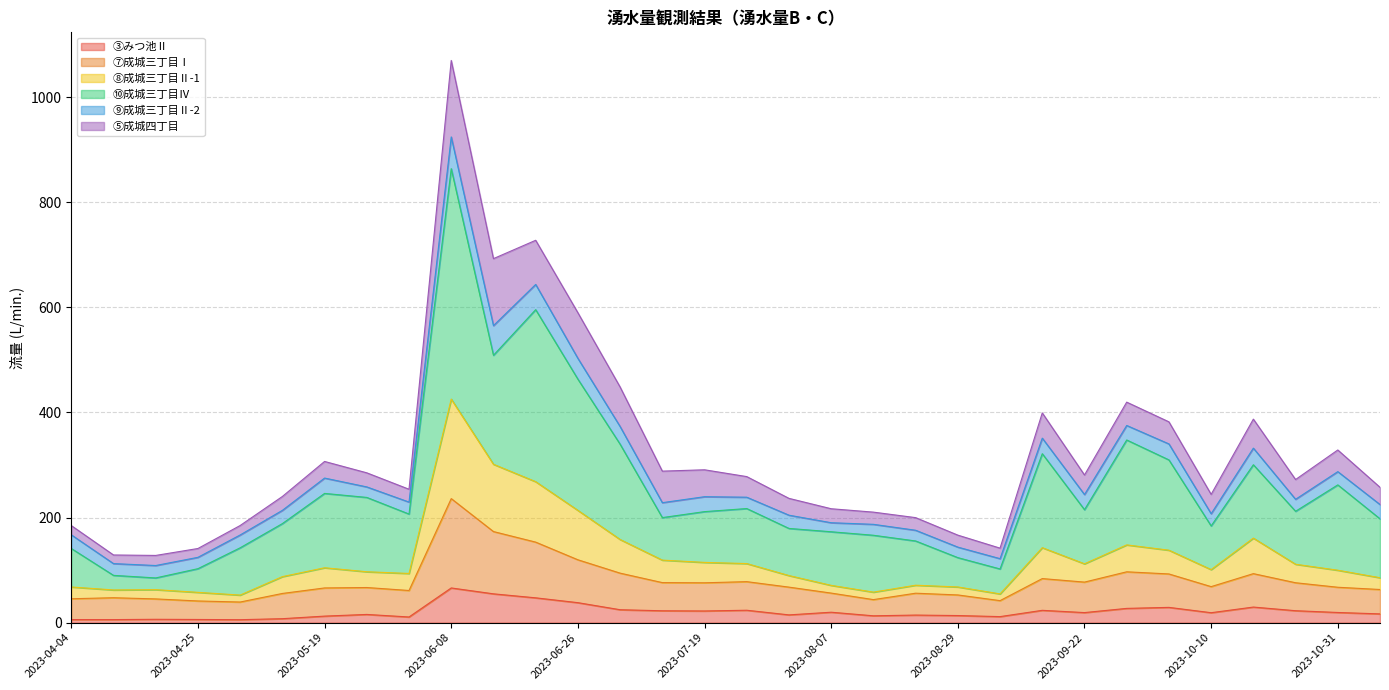

At which category is the sum across all series the highest?

2023-06-08